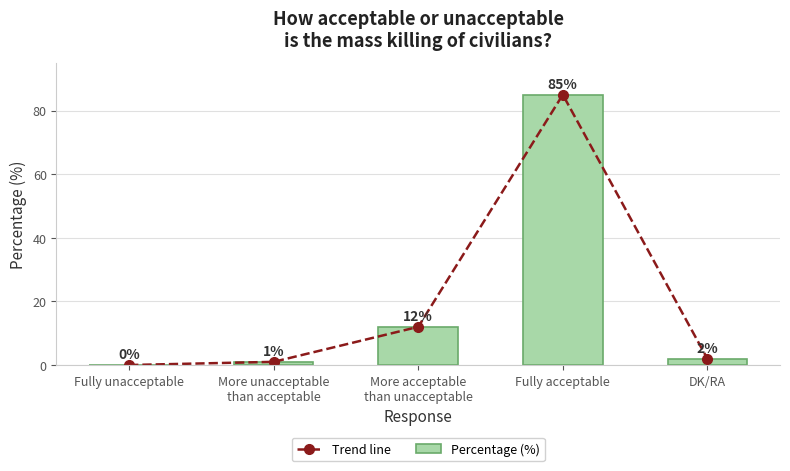

What is the difference between the Trend line values at More acceptable
than unacceptable and Fully unacceptable?

12